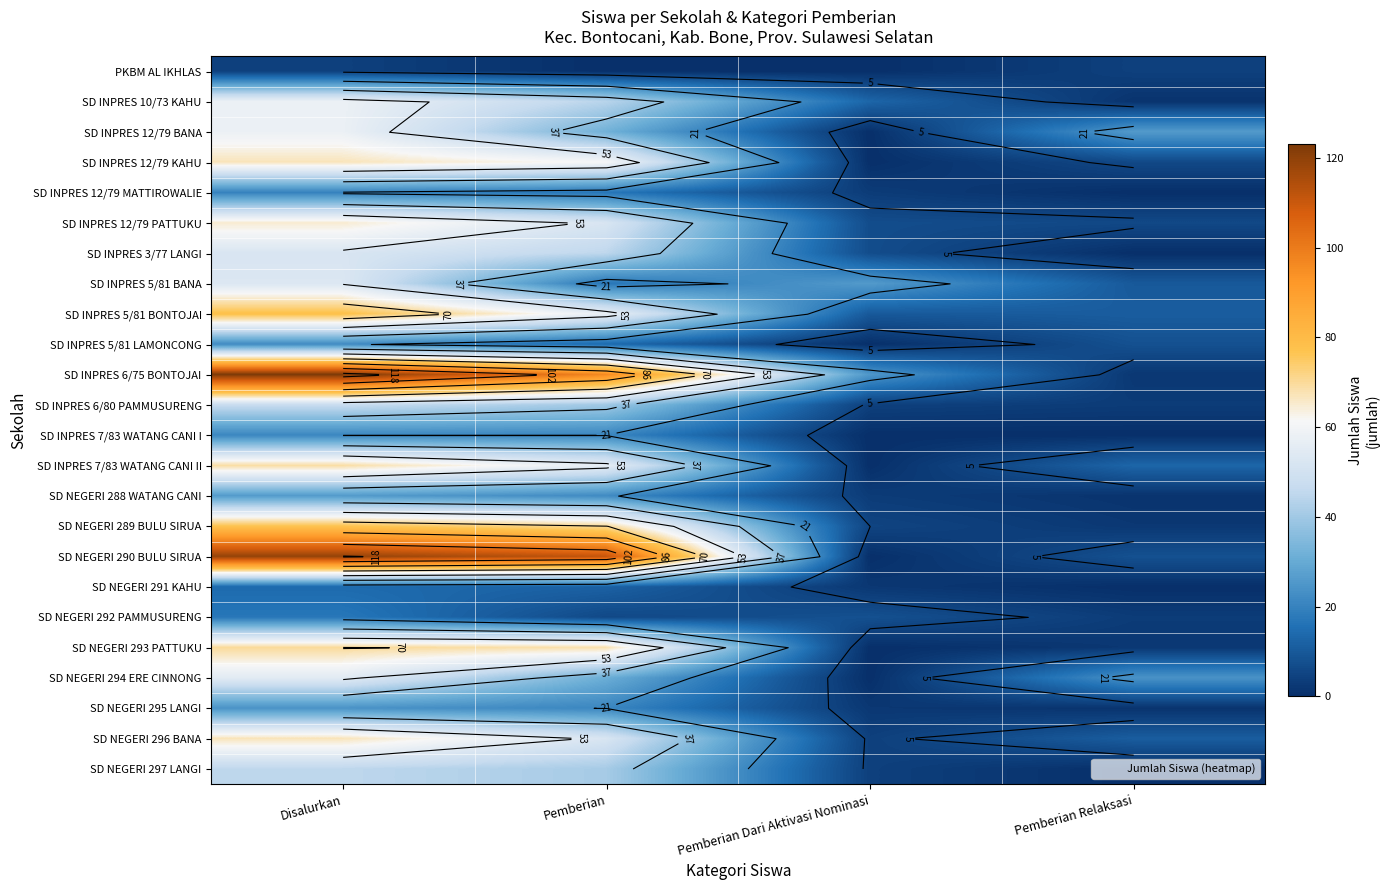

Which category has the highest value across all series?

Disalurkan